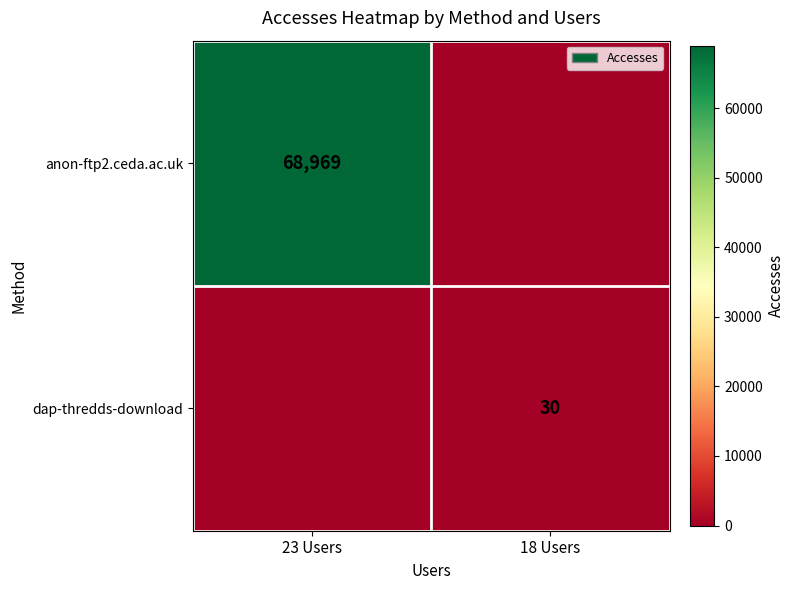

True or false: anon-ftp2.ceda.ac.uk has a value of 90816 at 23 Users.

False